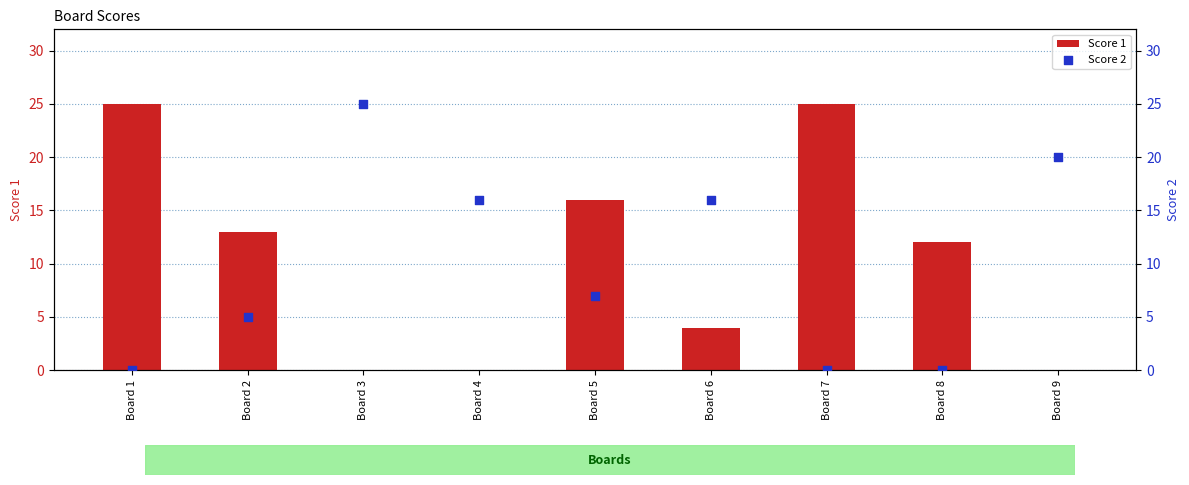

Which series has the largest Y range (max minus min)?

Score 1